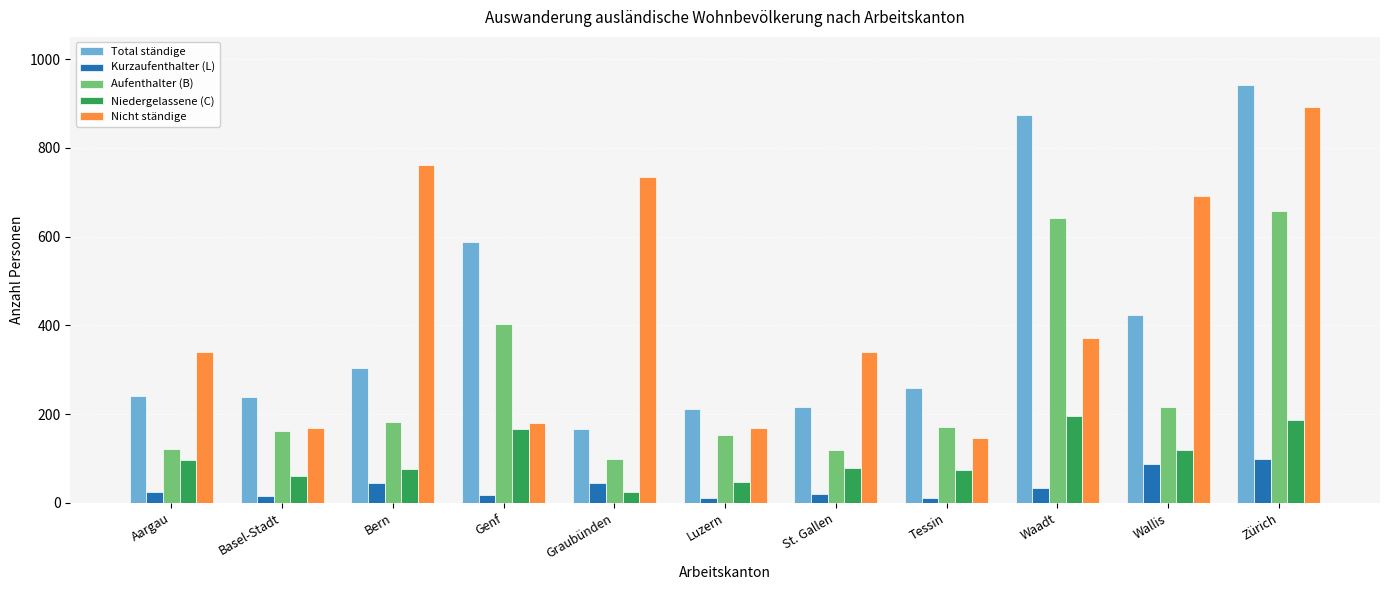

Rank the series by their maximum value, from highest to lowest.

Total ständige, Nicht ständige, Aufenthalter (B), Niedergelassene (C), Kurzaufenthalter (L)